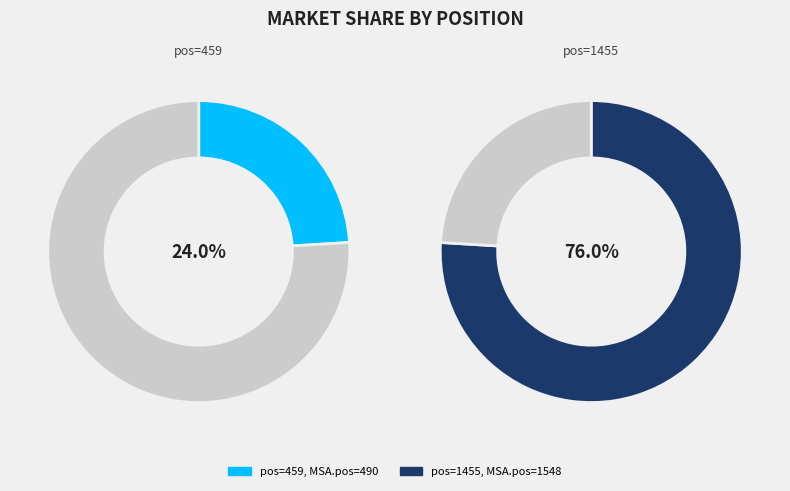

Approximately how many times larger is the value at 1455 compared to 459?

3.2